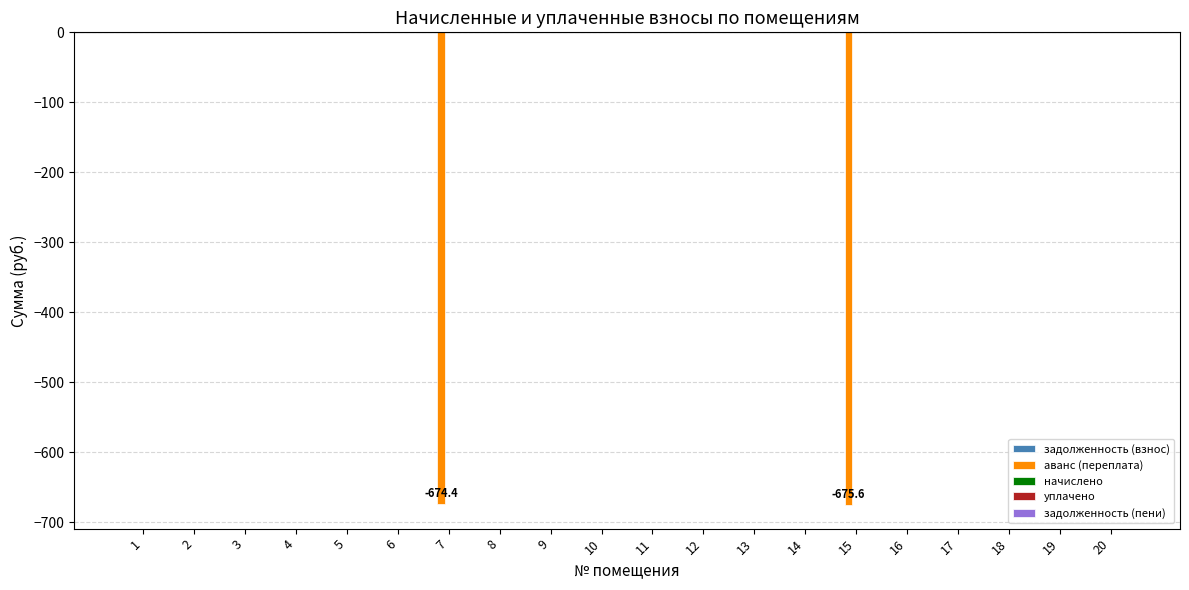

The value at 4 is 0.0. True or false?

True